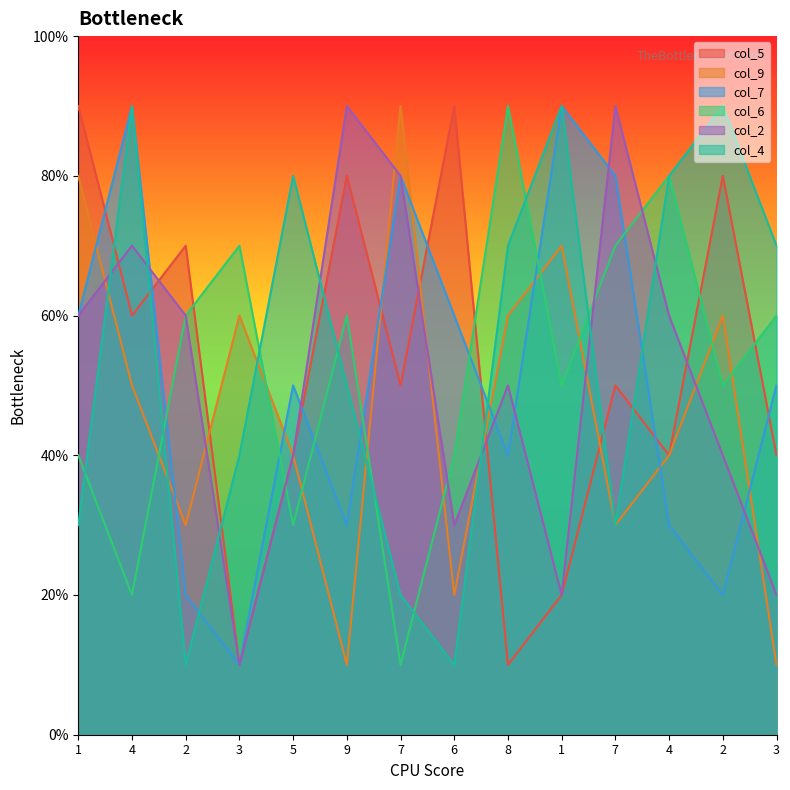

Reading right to left, what are all the values shown in this chart?

col_5: 4	8	4	5	2	1	9	5	8	4	1	7	6	9
col_9: 1	6	4	3	7	6	2	9	1	4	6	3	5	8
col_7: 5	2	3	8	9	4	6	8	3	5	1	2	9	6
col_6: 6	5	8	7	5	9	4	1	6	3	7	6	2	4
col_2: 2	4	6	9	2	5	3	8	9	4	1	6	7	6
col_4: 7	9	8	3	9	7	1	2	5	8	4	1	9	3